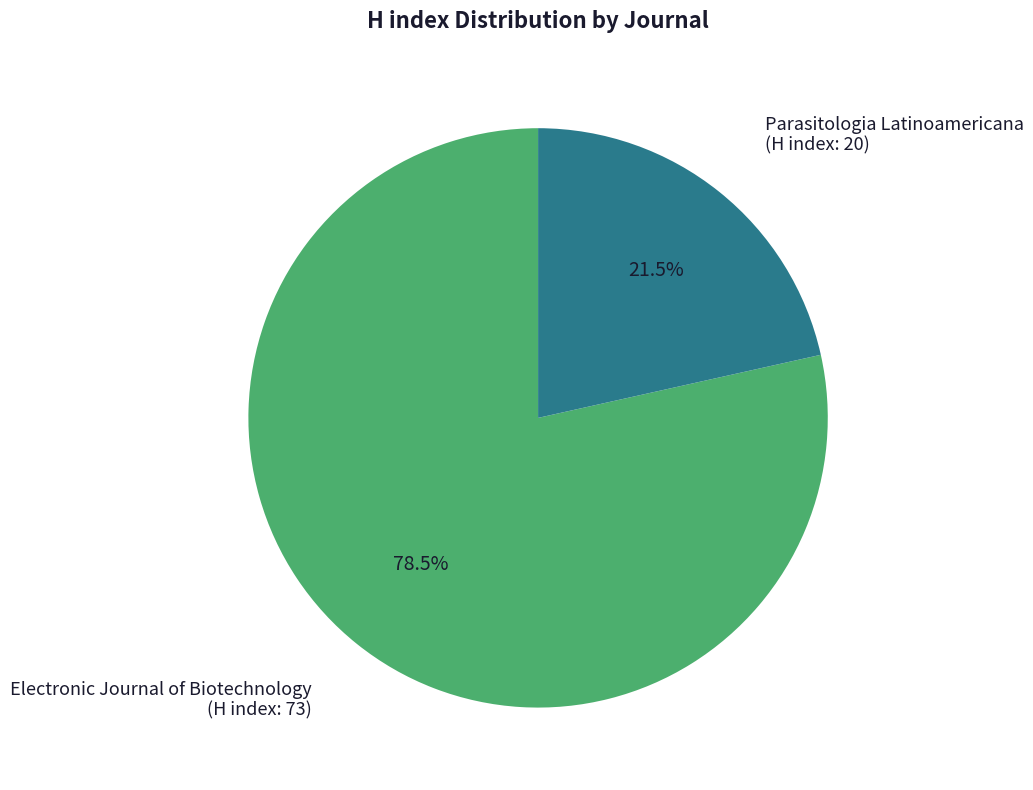

Between Electronic Journal of Biotechnology and Parasitologia Latinoamericana, which is larger?

Electronic Journal of Biotechnology